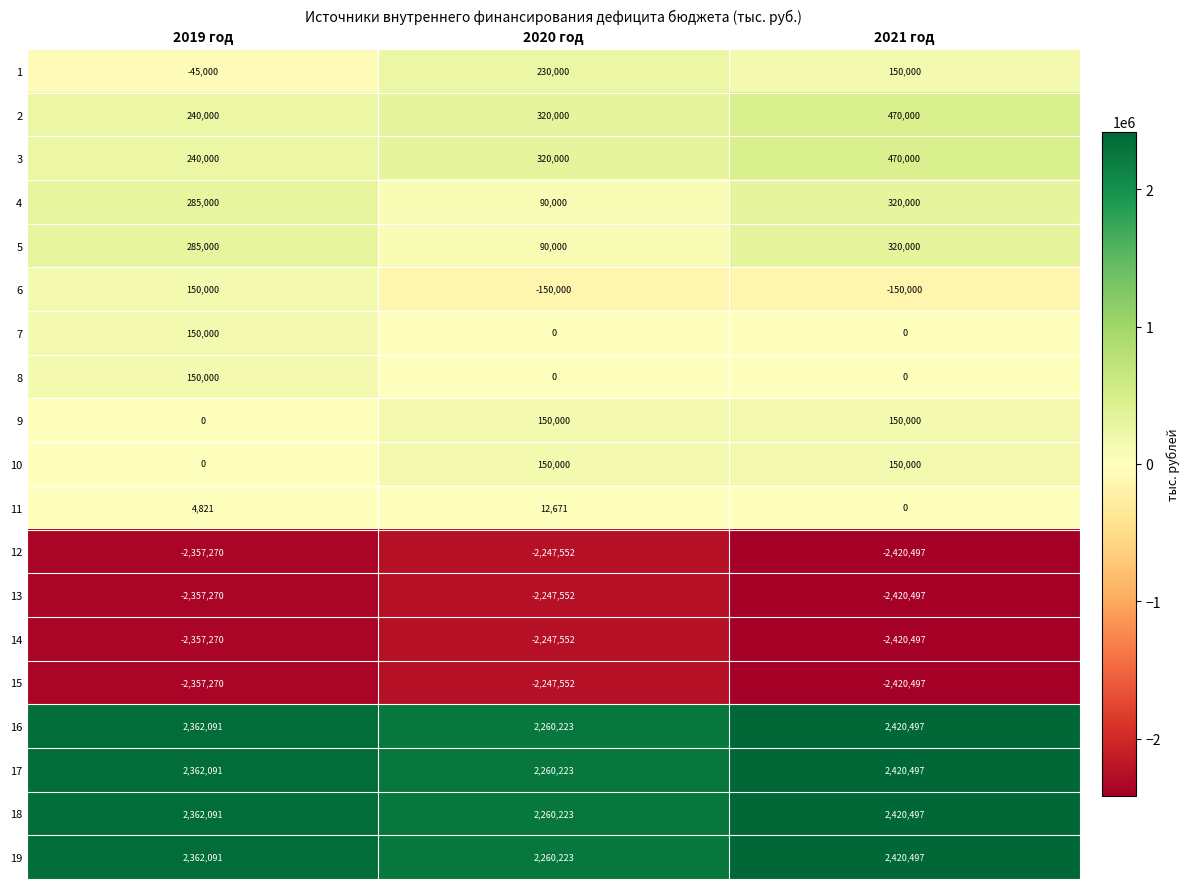

Where is 12 nearest to the value -2334024?

2019 год